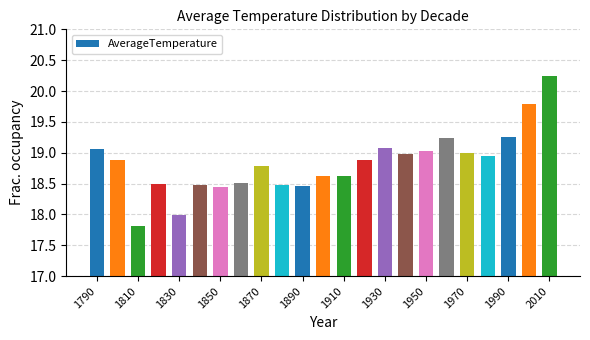

What is the difference between the second highest and second lowest values?

1.8